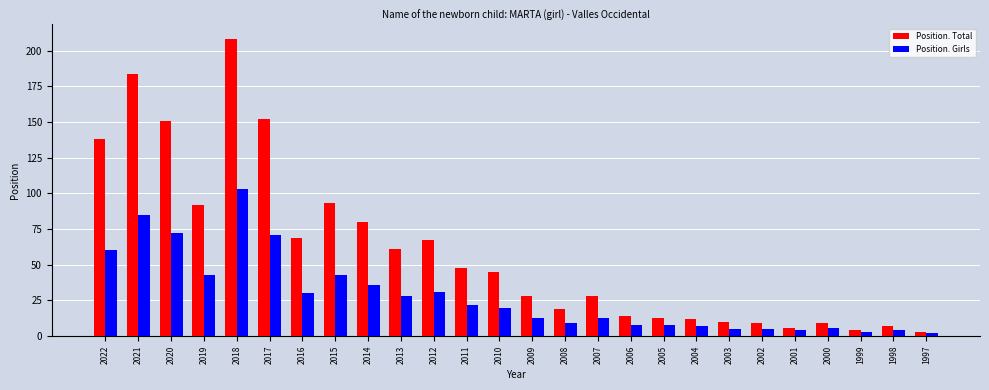

What is the value of the Position. Total bar at the 8th from the left?

93